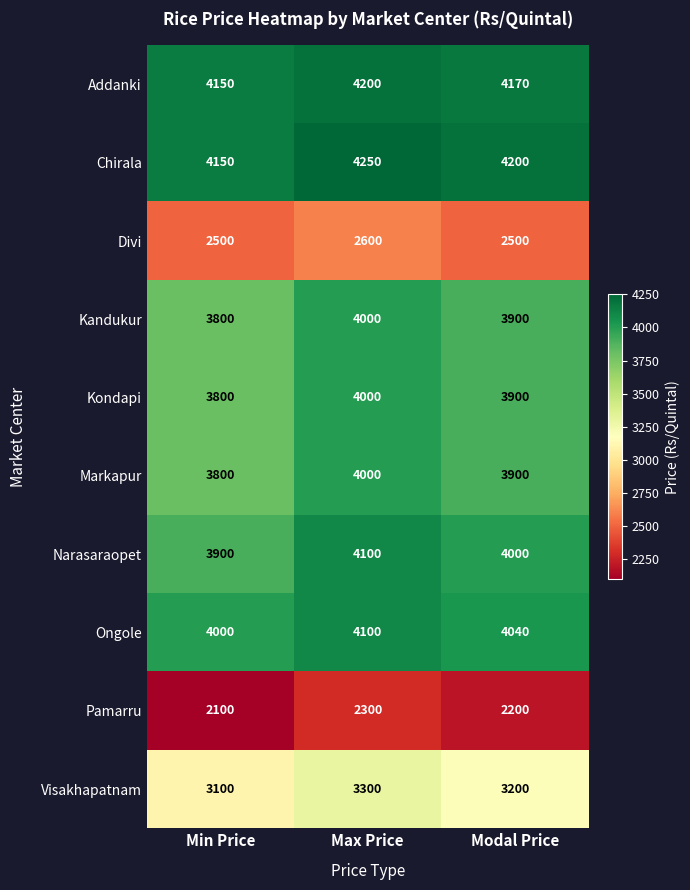

The Pamarru series shows 2200 at Modal Price. True or false?

True